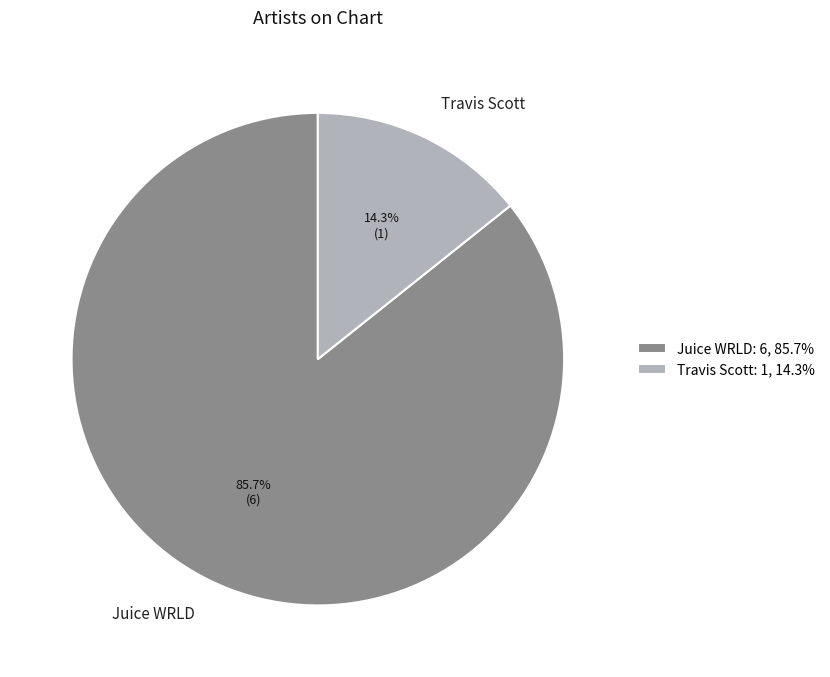

How many slices are in this pie chart?

2